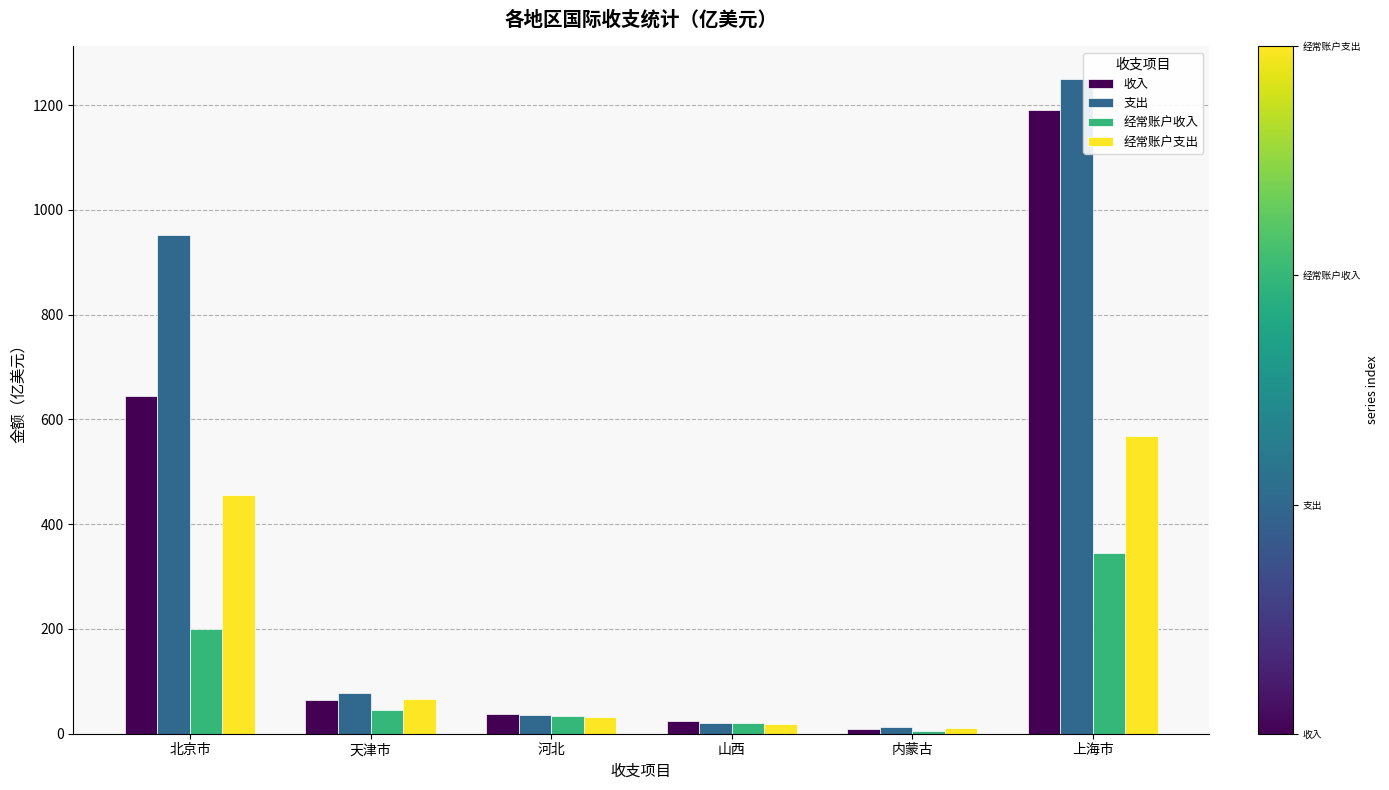

Rank the series by their maximum value, from lowest to highest.

经常账户收入, 经常账户支出, 收入, 支出